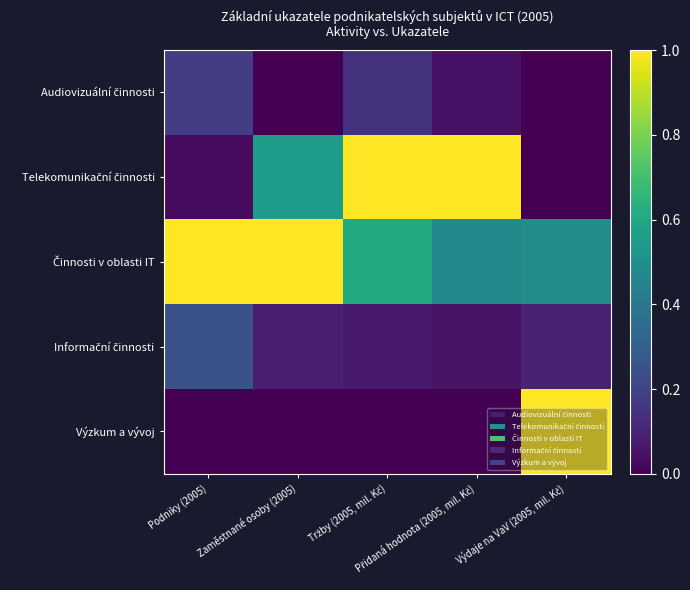

At Tržby (2005, mil. Kč), list the series in order from smallest to largest.

Výzkum a vývoj, Informační činnosti, Audiovizuální činnosti, Činnosti v oblasti IT, Telekomunikační činnosti